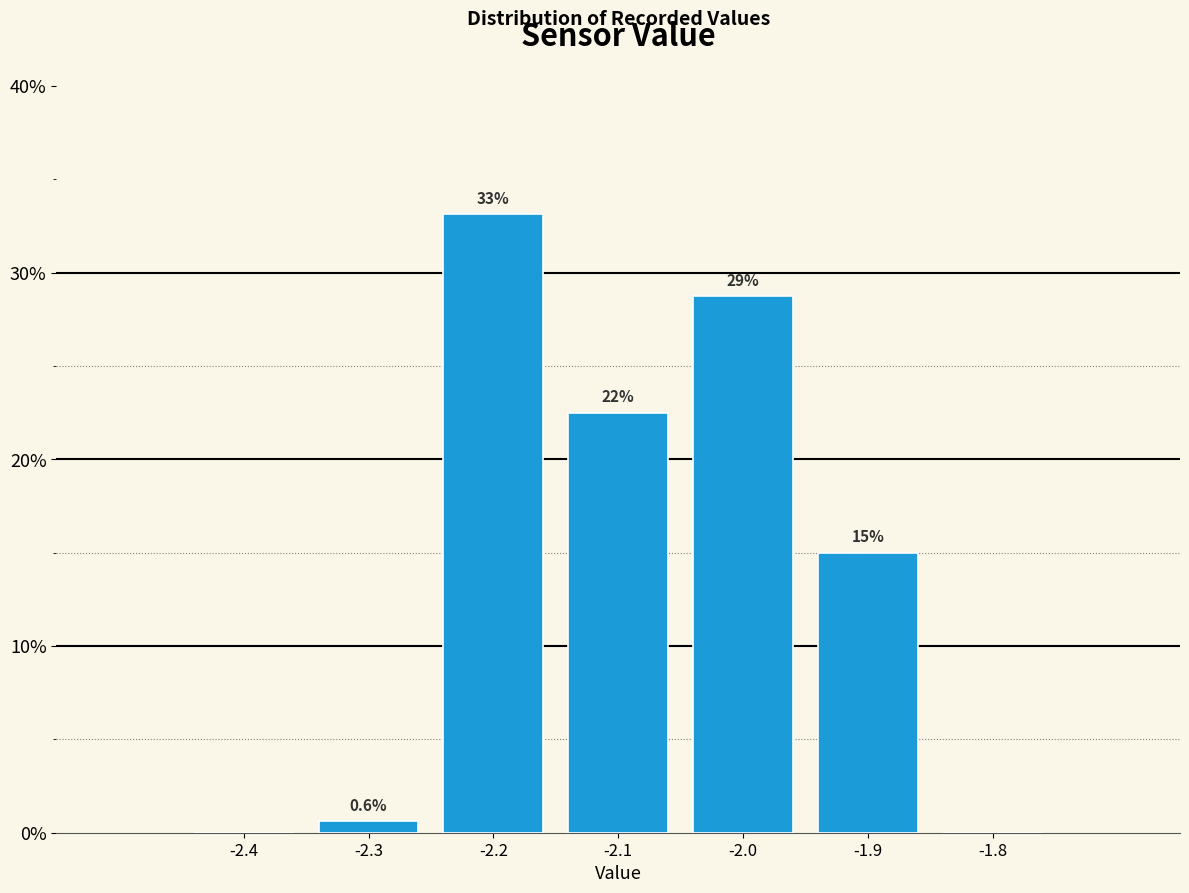

Which range on the x-axis has the tallest bar?

-2.25 to -2.15